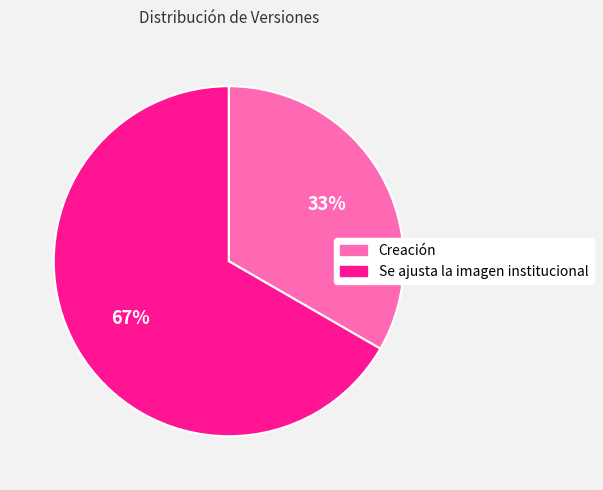

Which slice is the smallest?

Creación